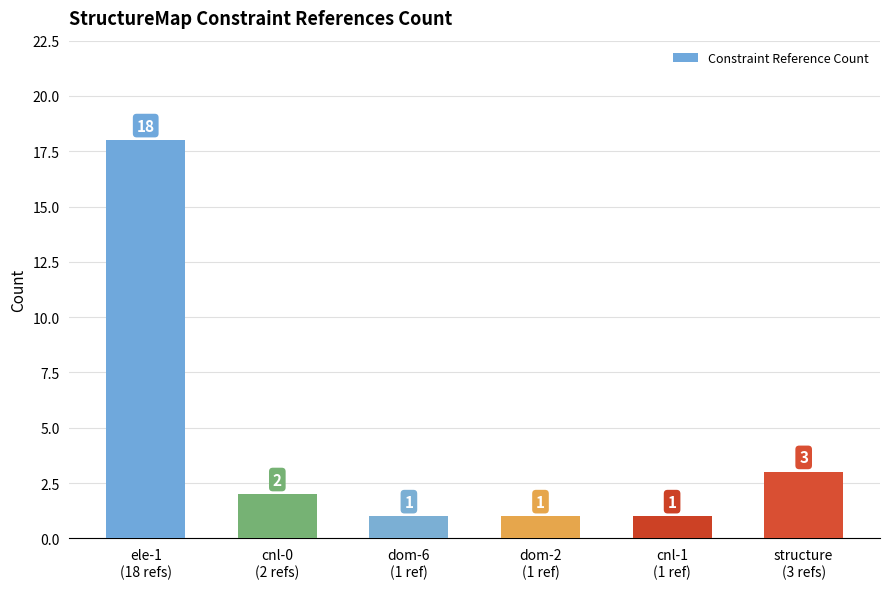

Does the chart contain stacked bars?

No